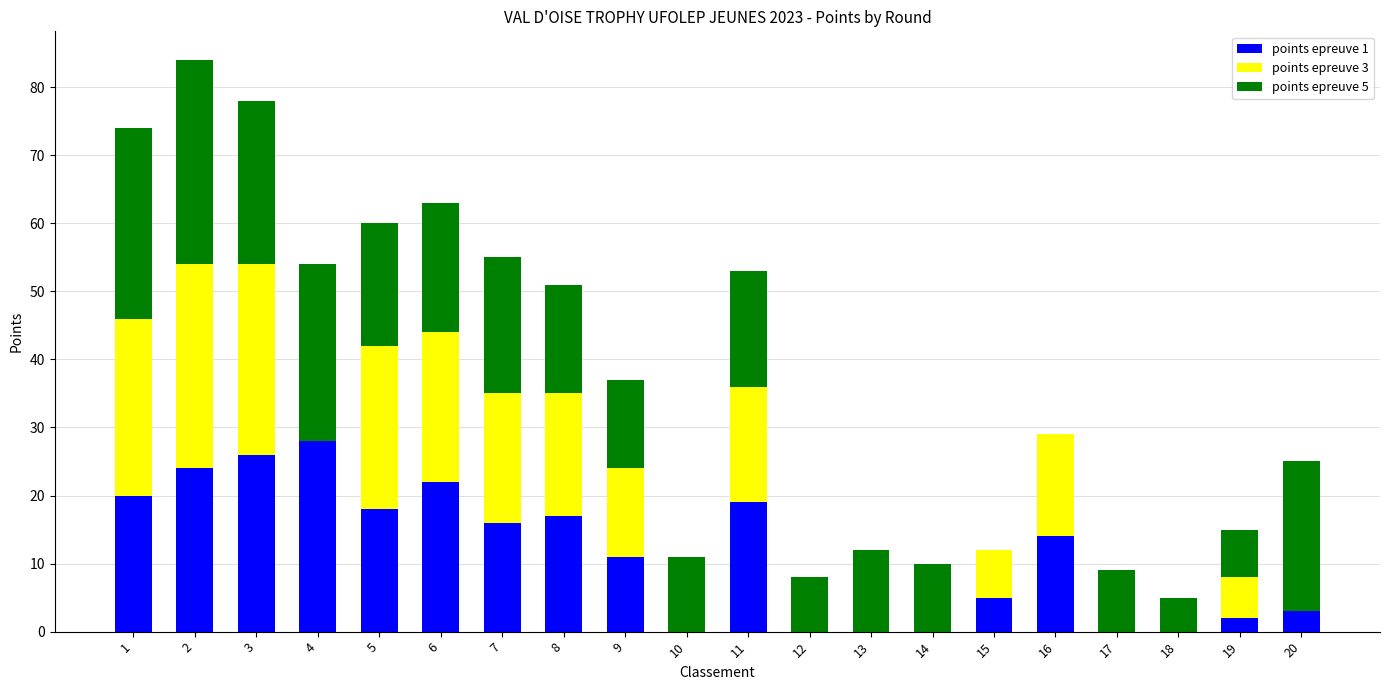

The value of points epreuve 1 at 2 is 24. True or false?

True